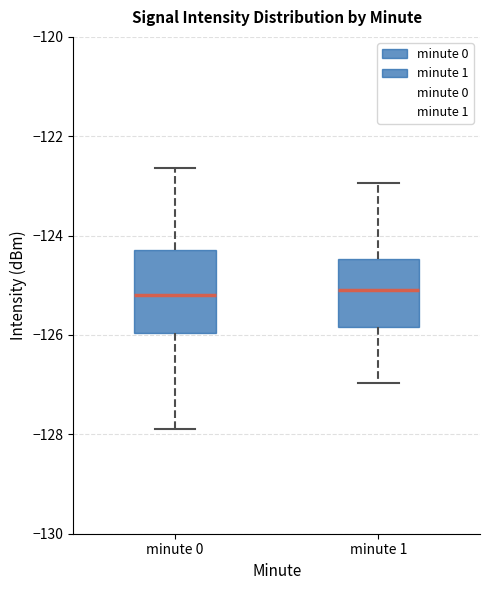

Reading left to right, read every box against the y-axis: the position of its median line, the range the box covers, and the ends of its whiskers. The values are not printed on the chart, so give them approximately, as read against the axis.

minute 0: median -125.2, box -126.0 to -124.2, whiskers -128.0 to -122.6
minute 1: median -125.0, box -125.8 to -124.4, whiskers -127.0 to -123.0